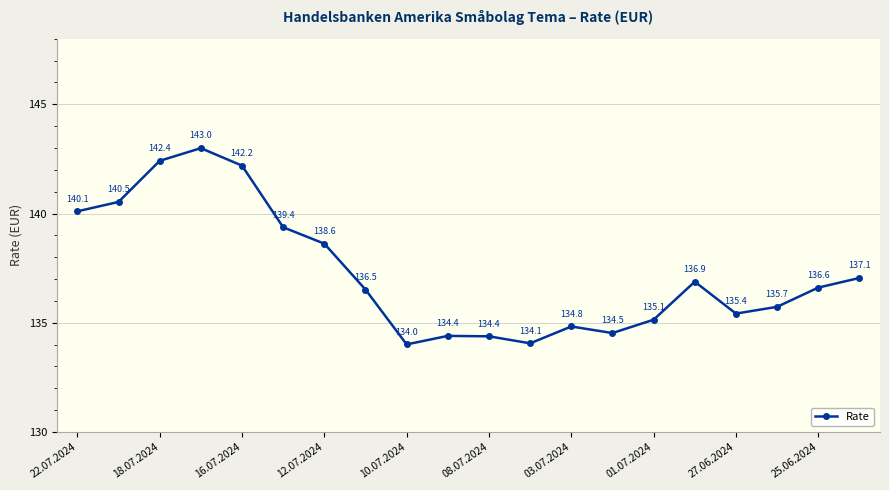

True or false: the data has more than 1 interior local peaks.

True